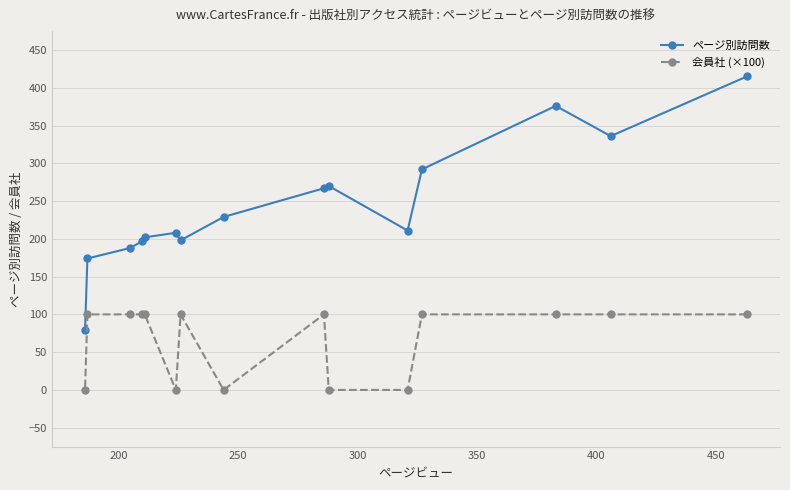

What are all the series names shown in the legend?

ページ別訪問数, 会員社 (×100)